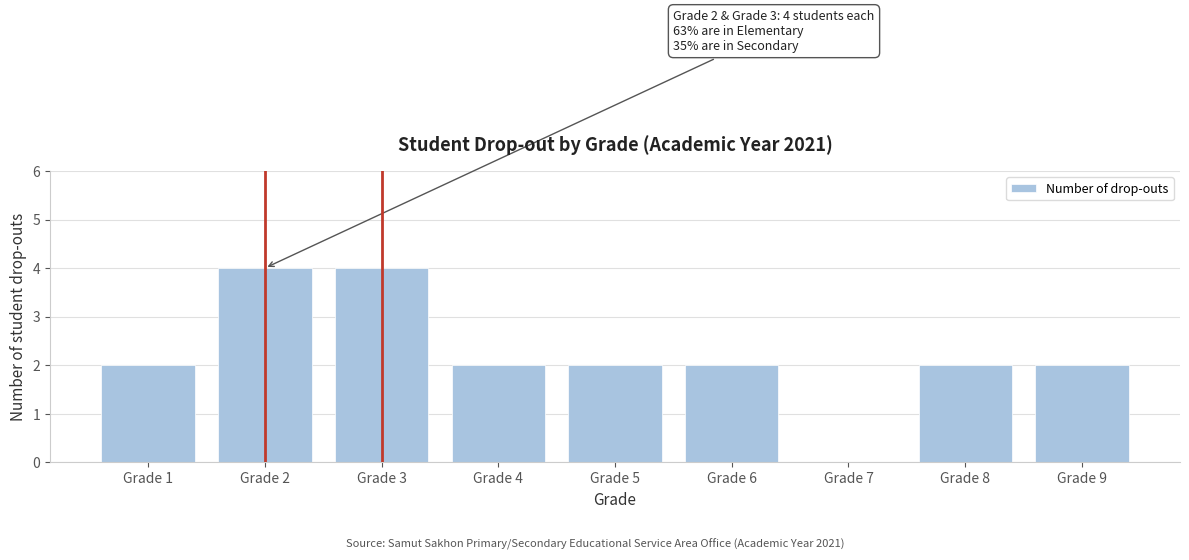

Reading left to right, transcribe all the data shown in this chart.

Grade 1=2	Grade 2=4	Grade 3=4	Grade 4=2	Grade 5=2	Grade 6=2	Grade 7=0	Grade 8=2	Grade 9=2